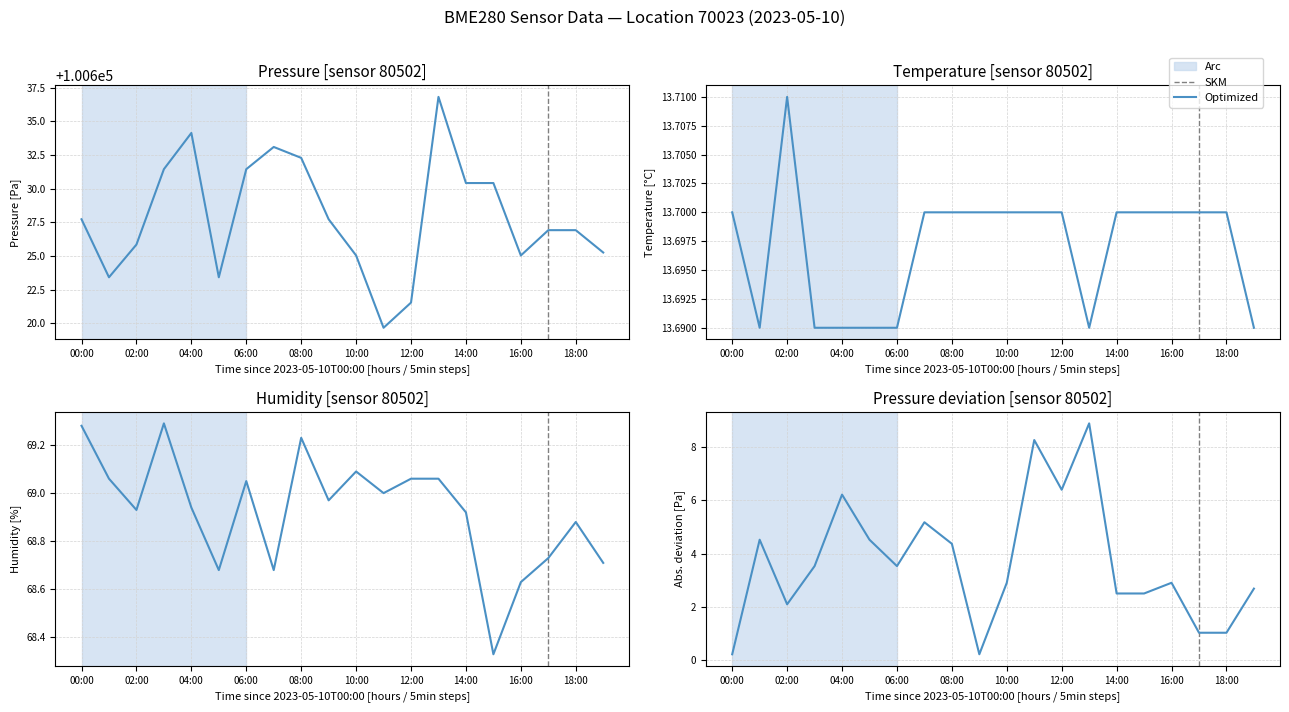

The temperature series shows 13.7 at 06:00. True or false?

True